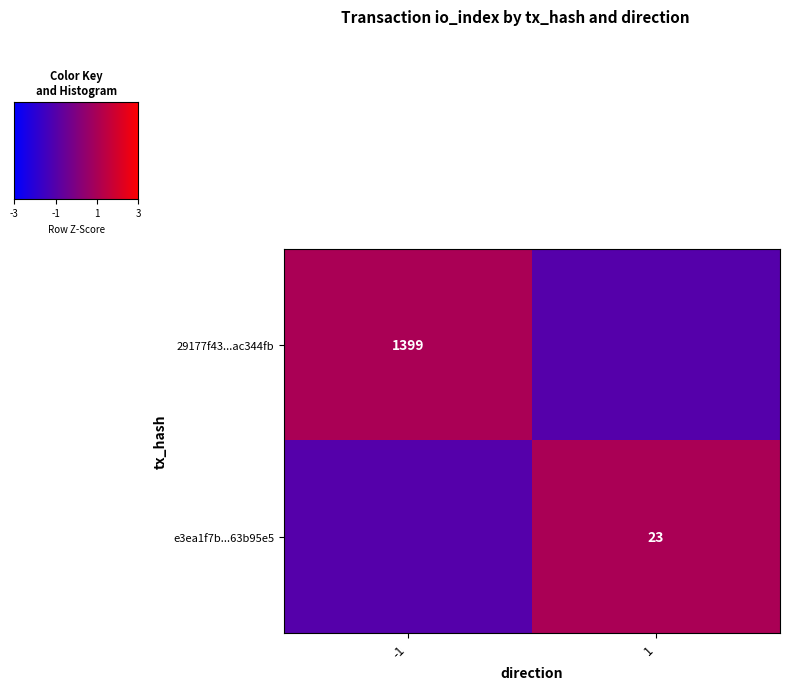

Count the number of categories in the chart.

2